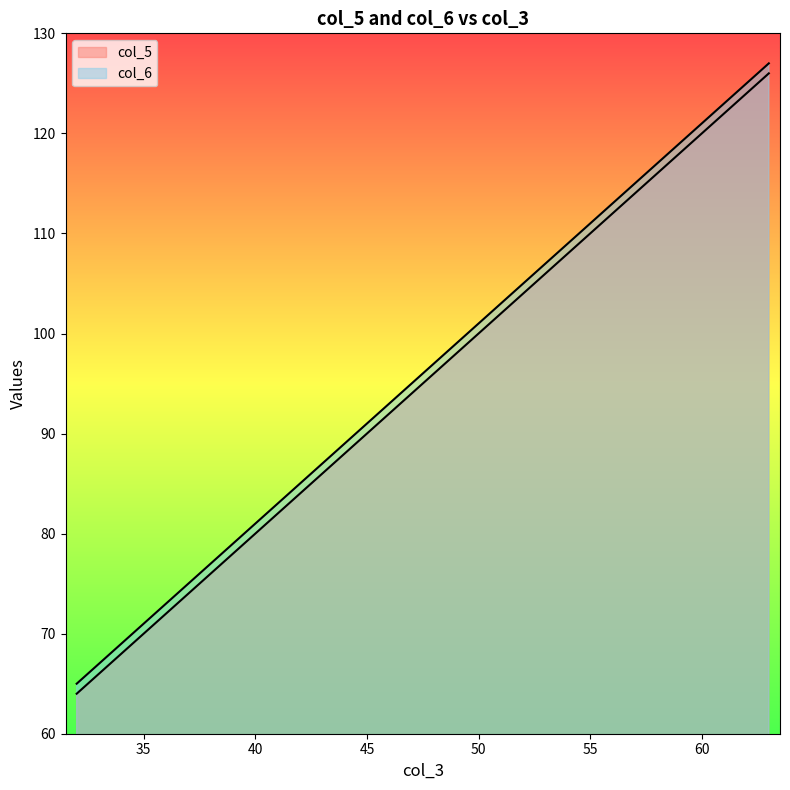

What is the total value across all series at 33?

133